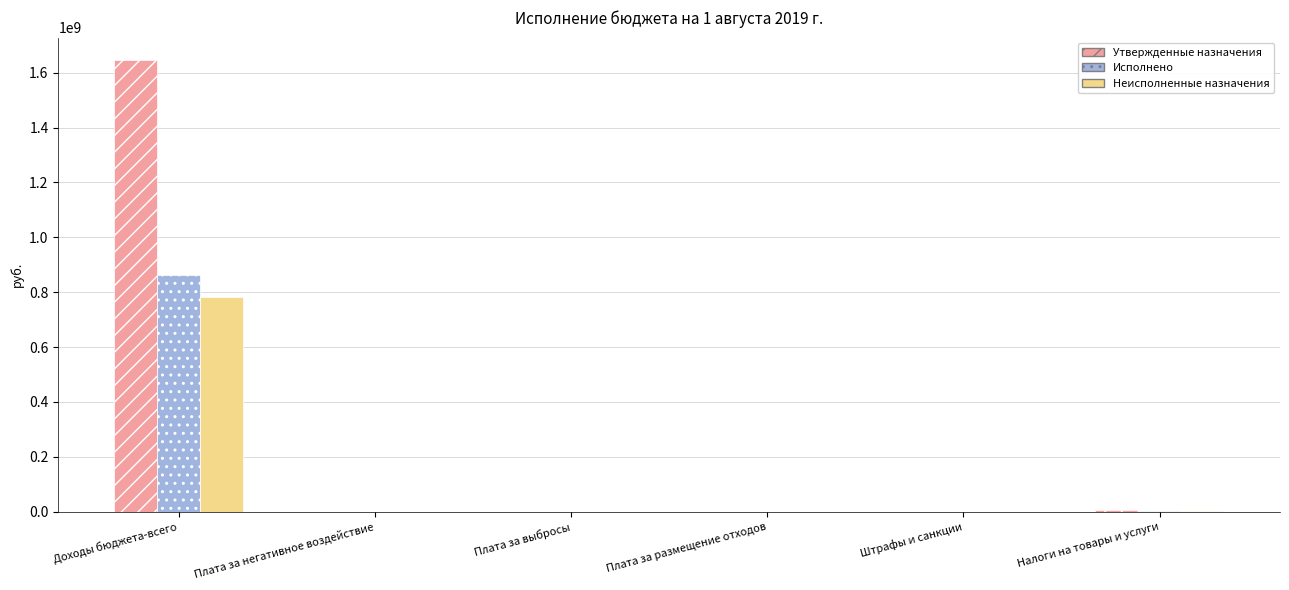

Where is Утвержденные назначения nearest to the value 822737508?

Налоги на товары и услуги